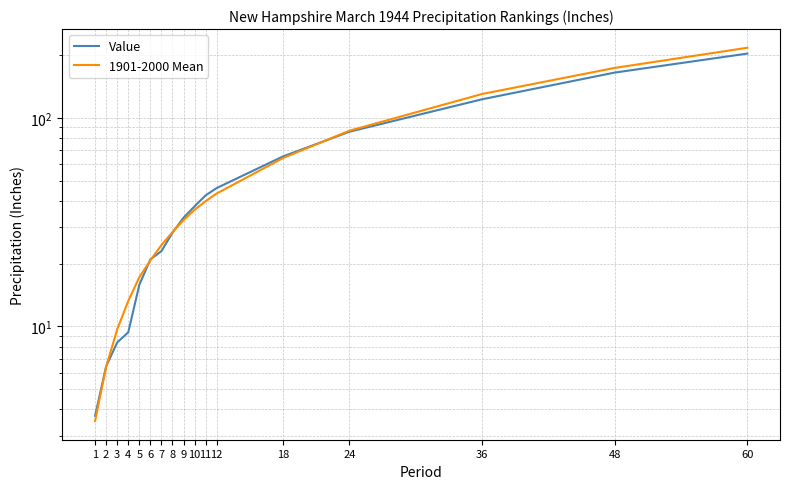

True or false: Value has more than 1 interior local peaks.

False